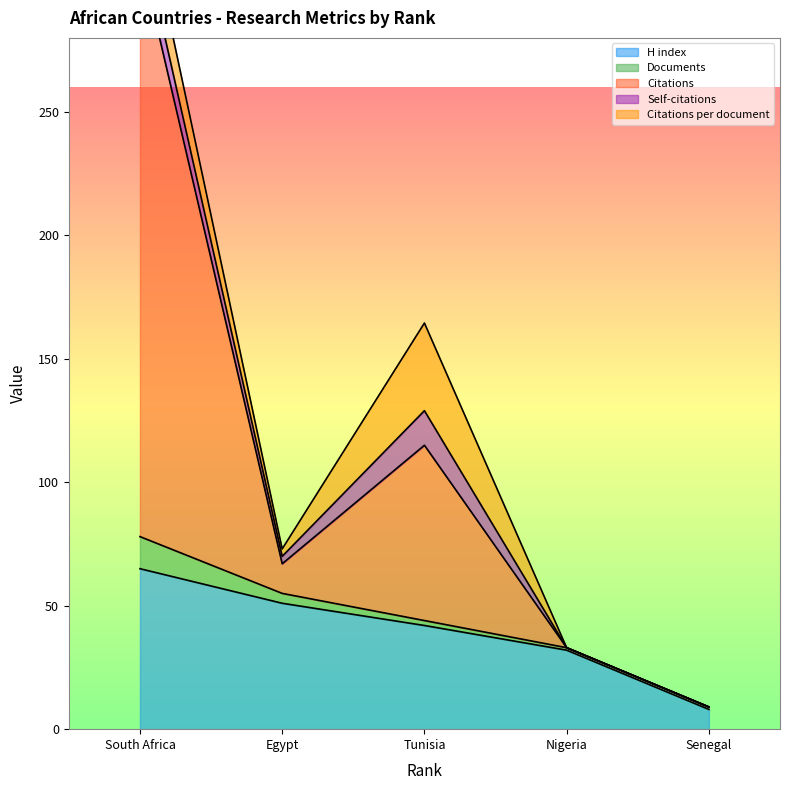

What is the difference between the second highest and second lowest values in the Self-citations series?

11.0